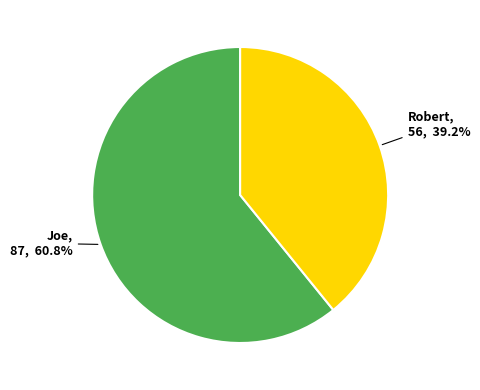

How many slices are in this pie chart?

2